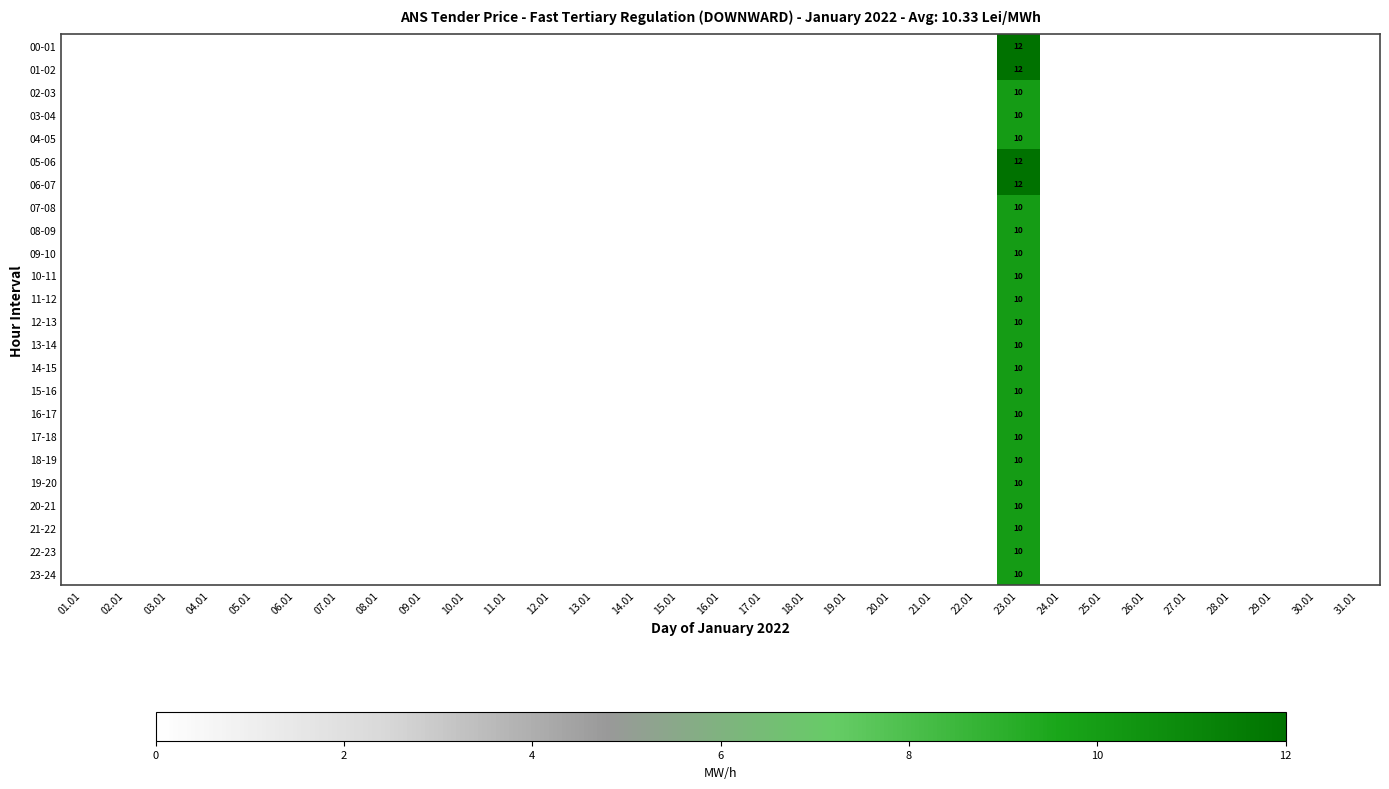

Rank the series by their maximum value, from highest to lowest.

00-01, 01-02, 05-06, 06-07, 02-03, 03-04, 04-05, 07-08, 08-09, 09-10, 10-11, 11-12, 12-13, 13-14, 14-15, 15-16, 16-17, 17-18, 18-19, 19-20, 20-21, 21-22, 22-23, 23-24